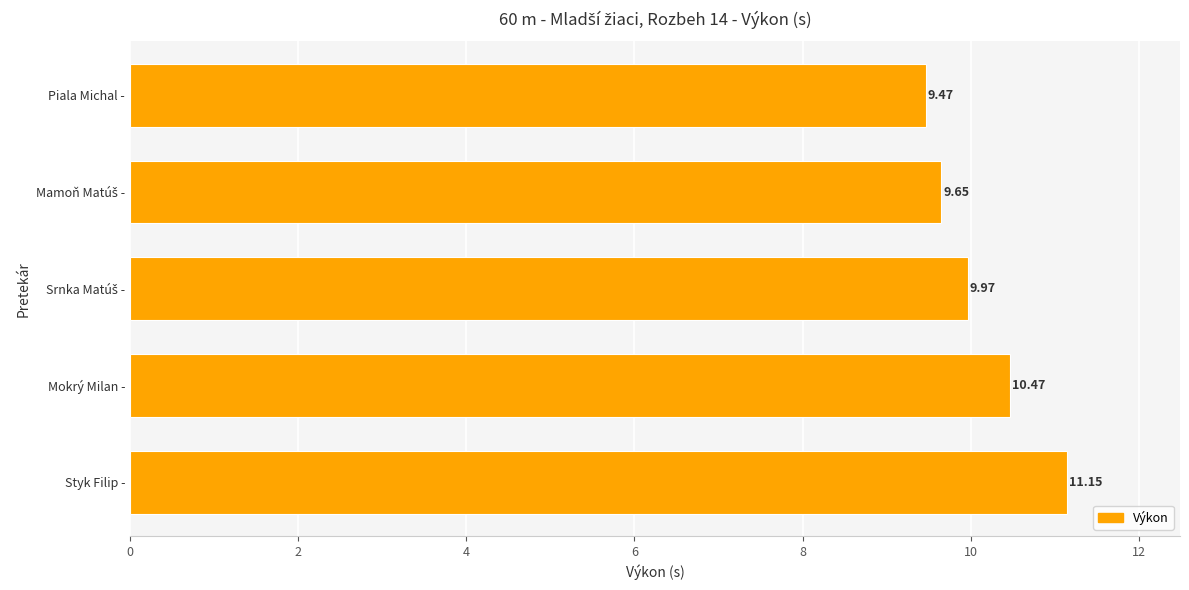

How many data points does each series have?

5